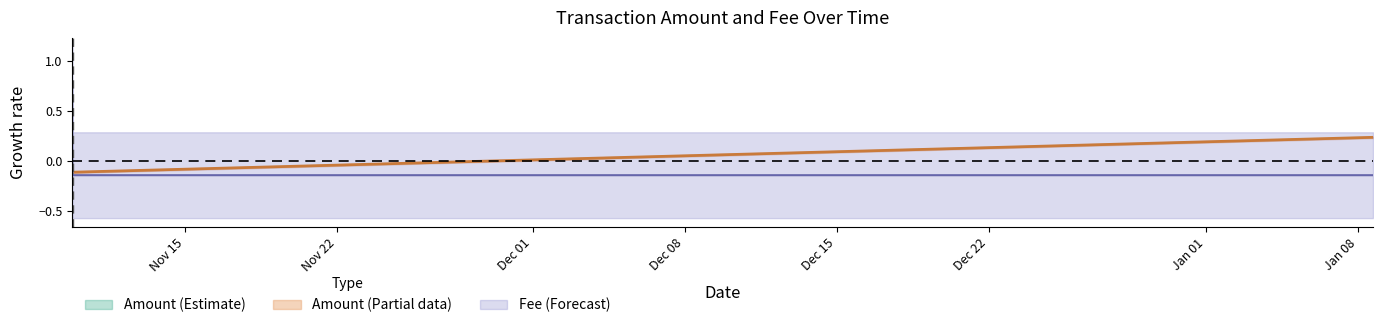

What is the value of the 3rd point from the left?

-0.1